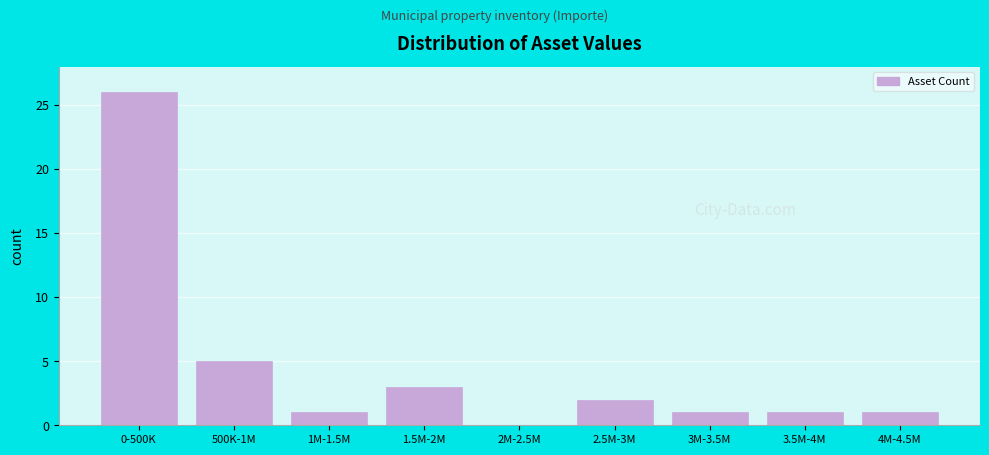

Reading left to right, extract all data points from this chart.

0-500K=26	500K-1M=5	1M-1.5M=1	1.5M-2M=3	2M-2.5M=0	2.5M-3M=2	3M-3.5M=1	3.5M-4M=1	4M-4.5M=1